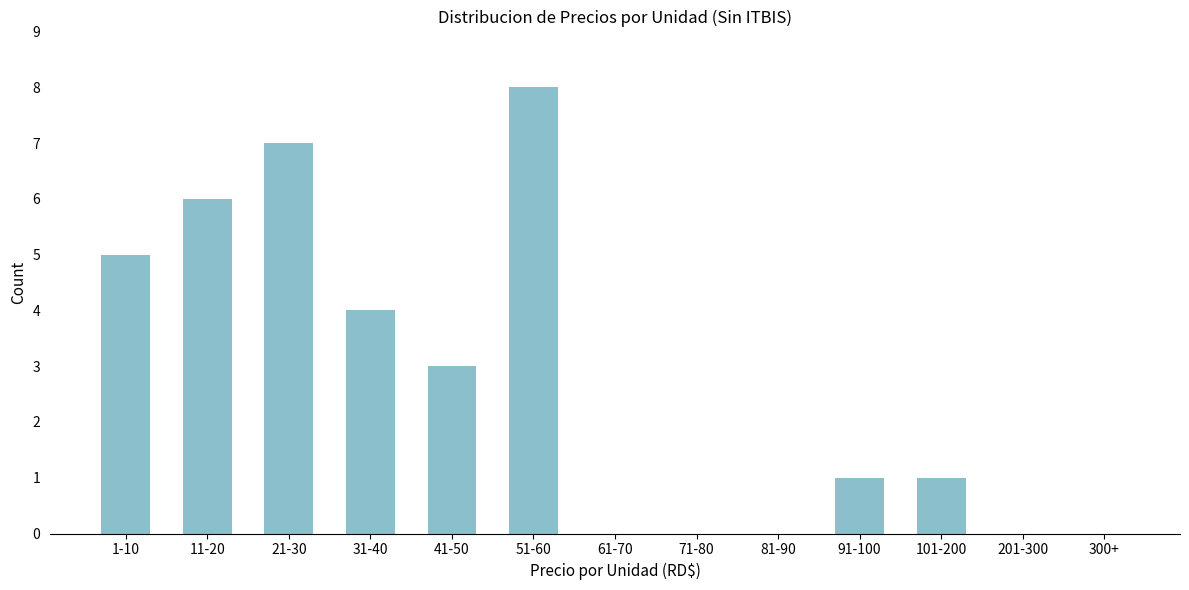

Reading left to right, transcribe all the data shown in this chart.

1-10=5	11-20=6	21-30=7	31-40=4	41-50=3	51-60=8	61-70=0	71-80=0	81-90=0	91-100=1	101-200=1	201-300=0	300+=0